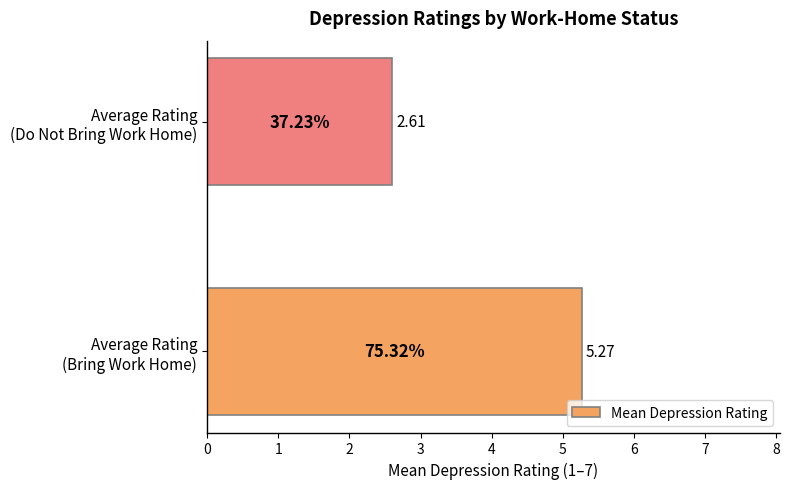

What is the average value?

3.9